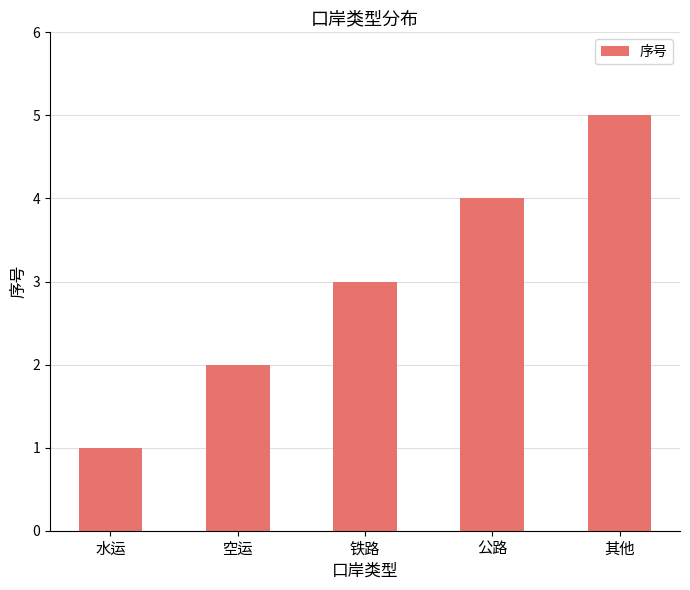

How many data points does each series have?

5